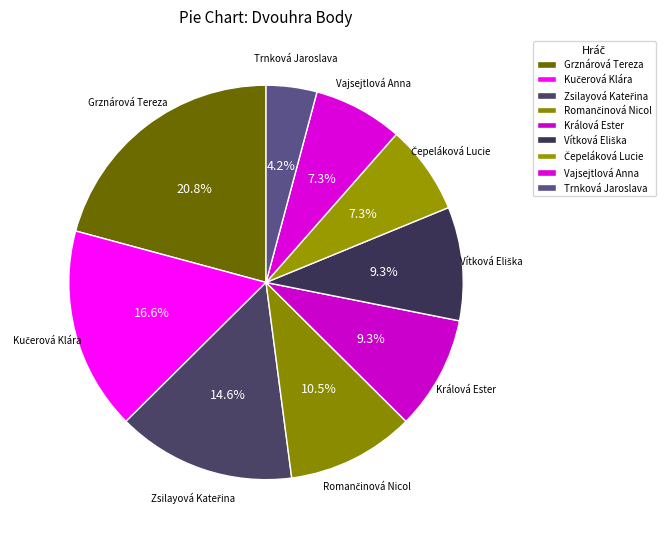

How many slices are in this pie chart?

9